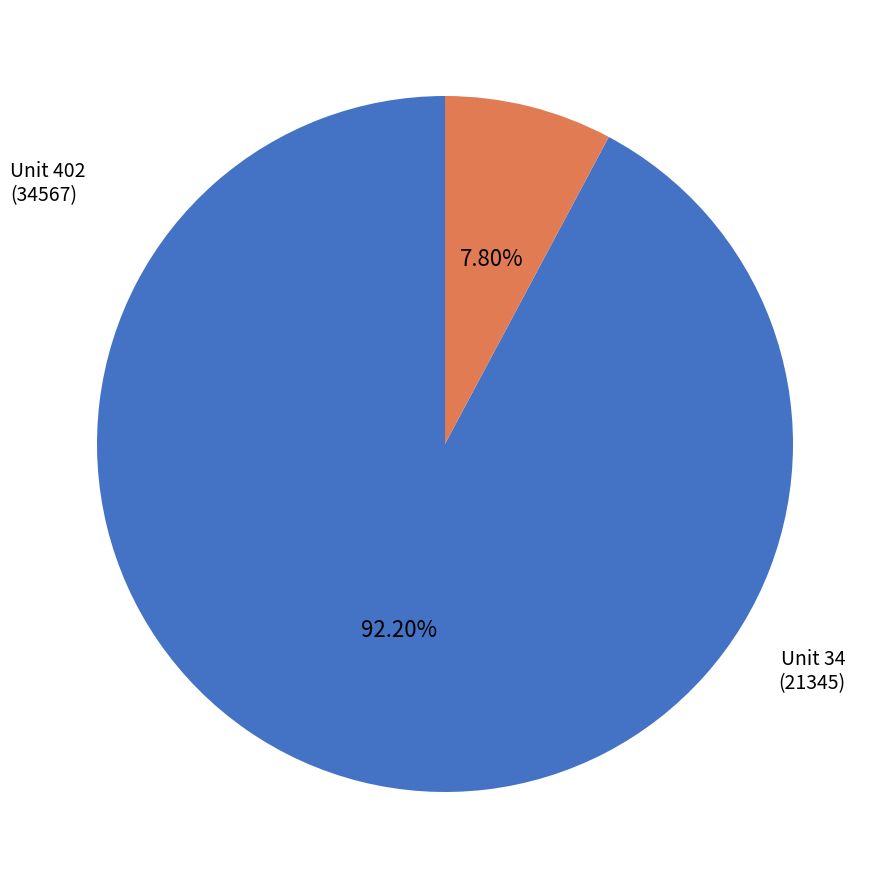

Is there a majority slice in this chart?

Yes